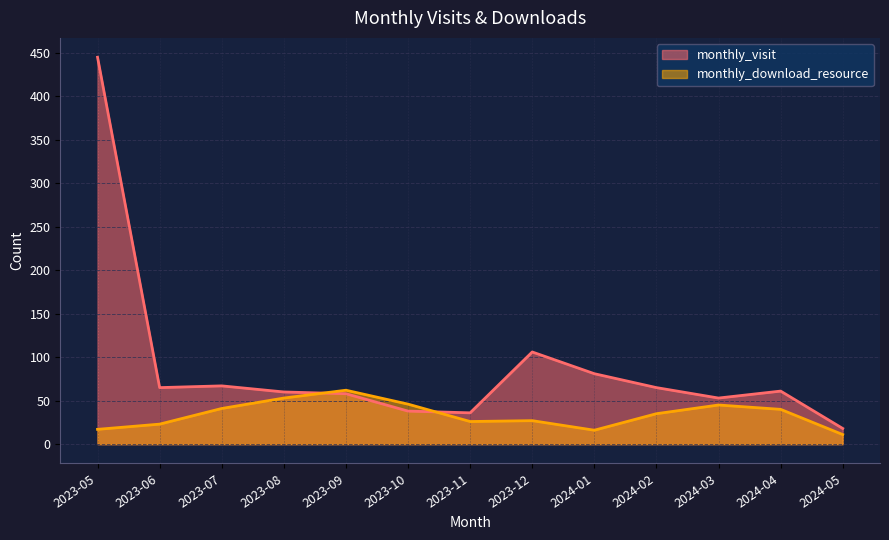

Which series has the largest range (max minus min)?

monthly_visit